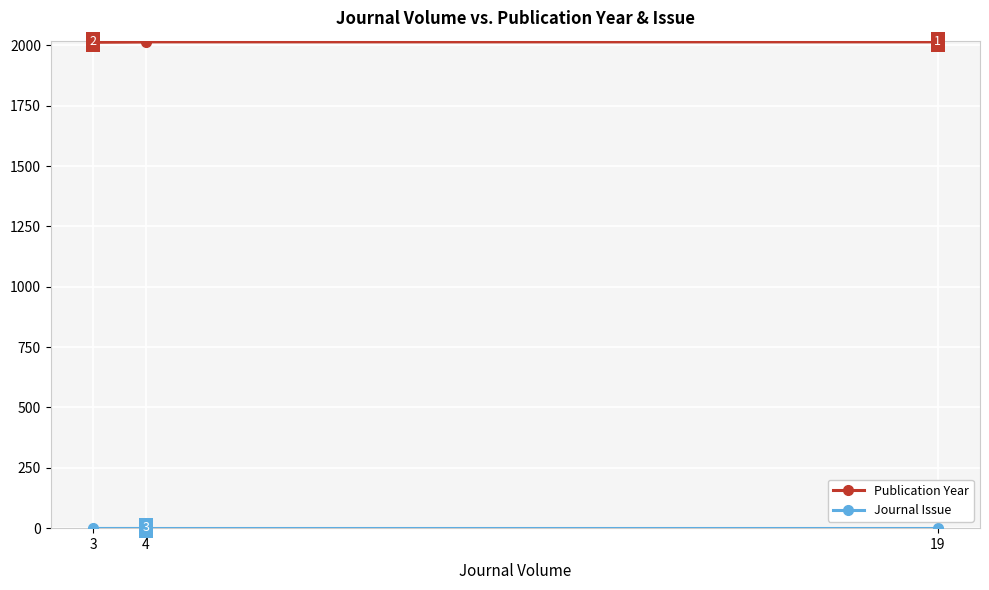

What is the maximum value shown in the chart?

2016